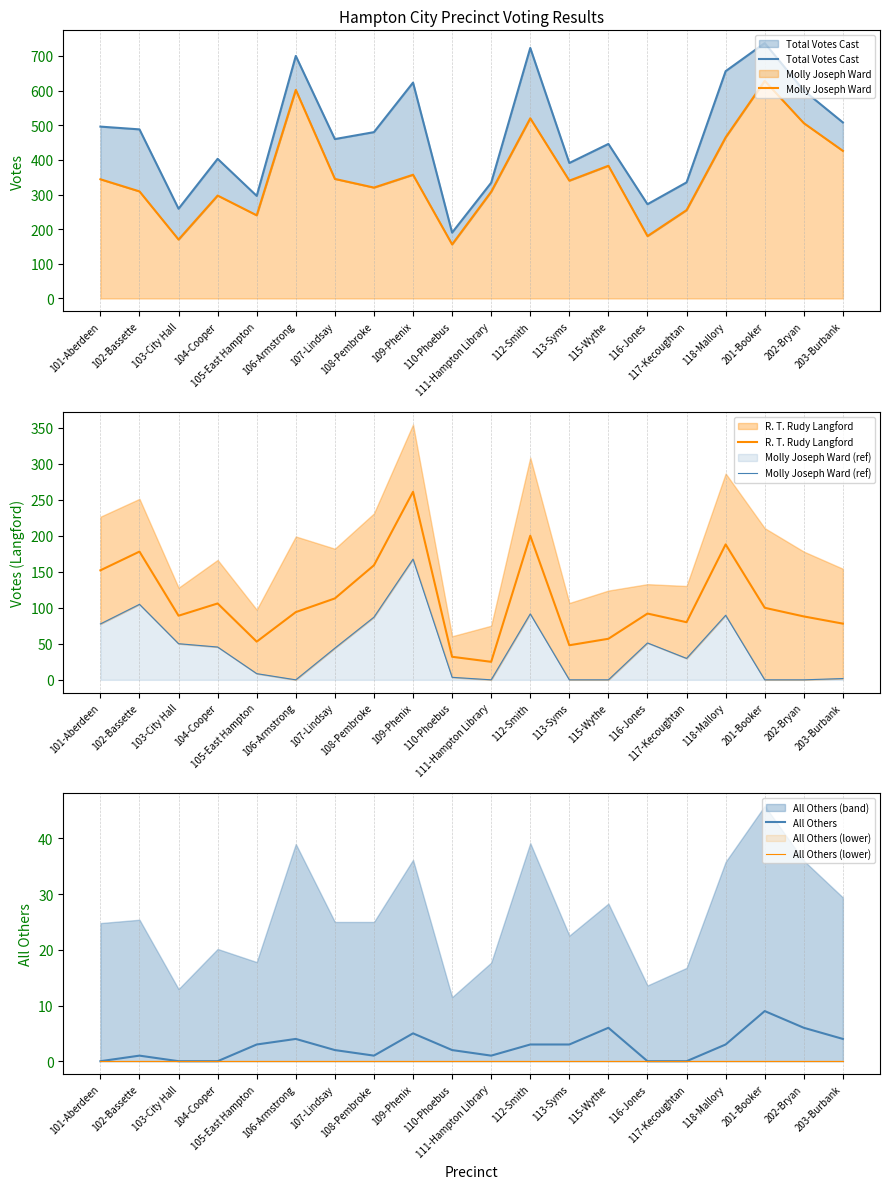

Where is the first local minimum for All Others?

108-Pembroke